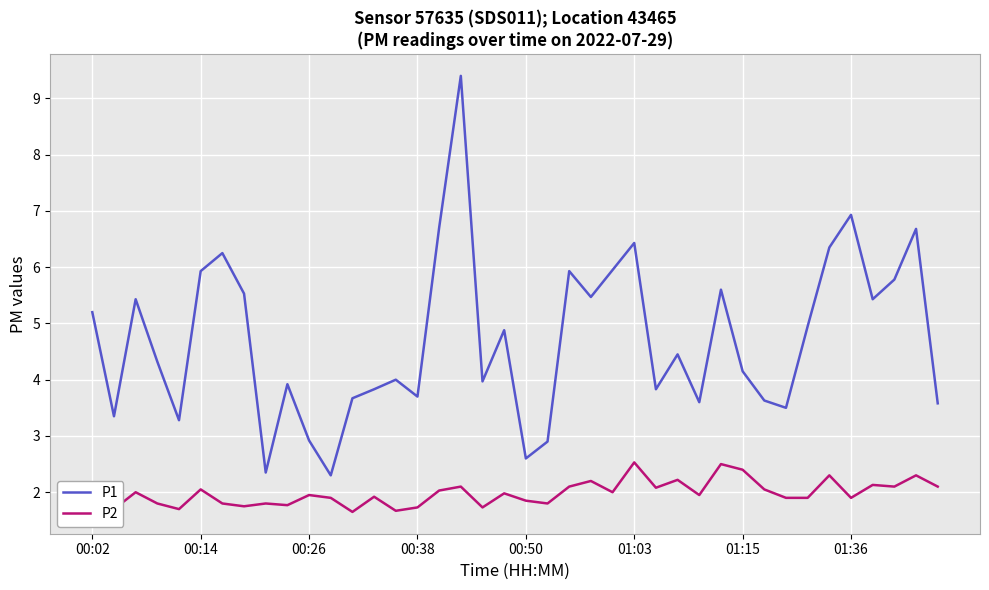

Which series has the widest spread of values?

P1